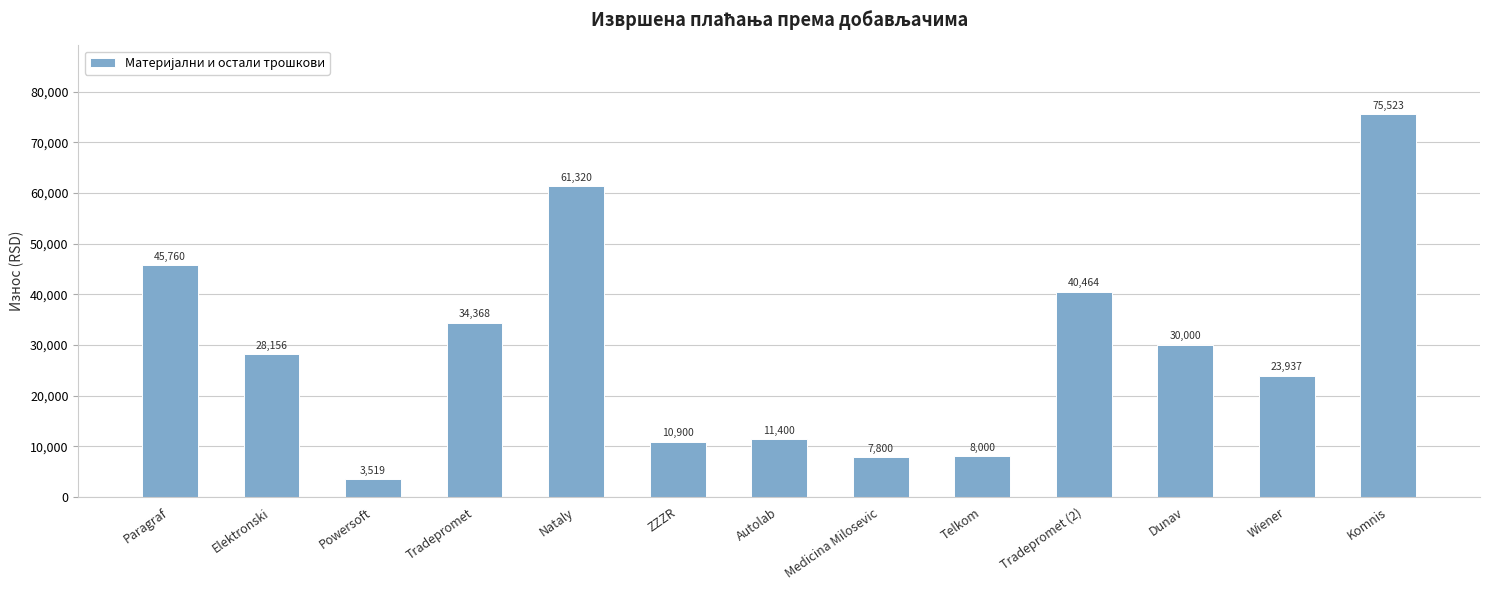

What is the difference between the maximum and minimum values?

72004.0